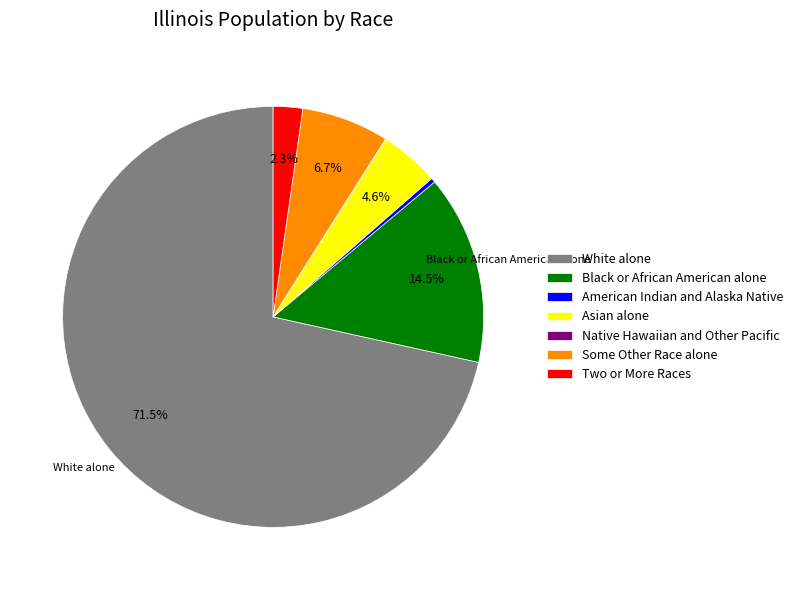

What portion of the pie excludes Two or More Races?

97.7%